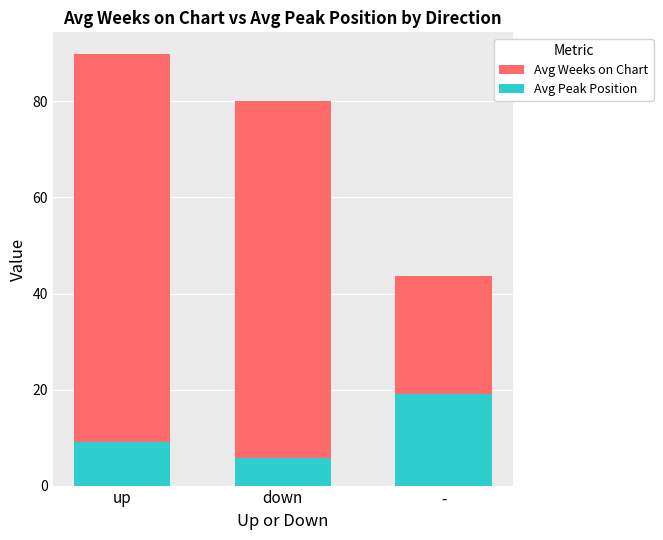

True or false: Avg Weeks on Chart has a value of 43.7 at -.

True